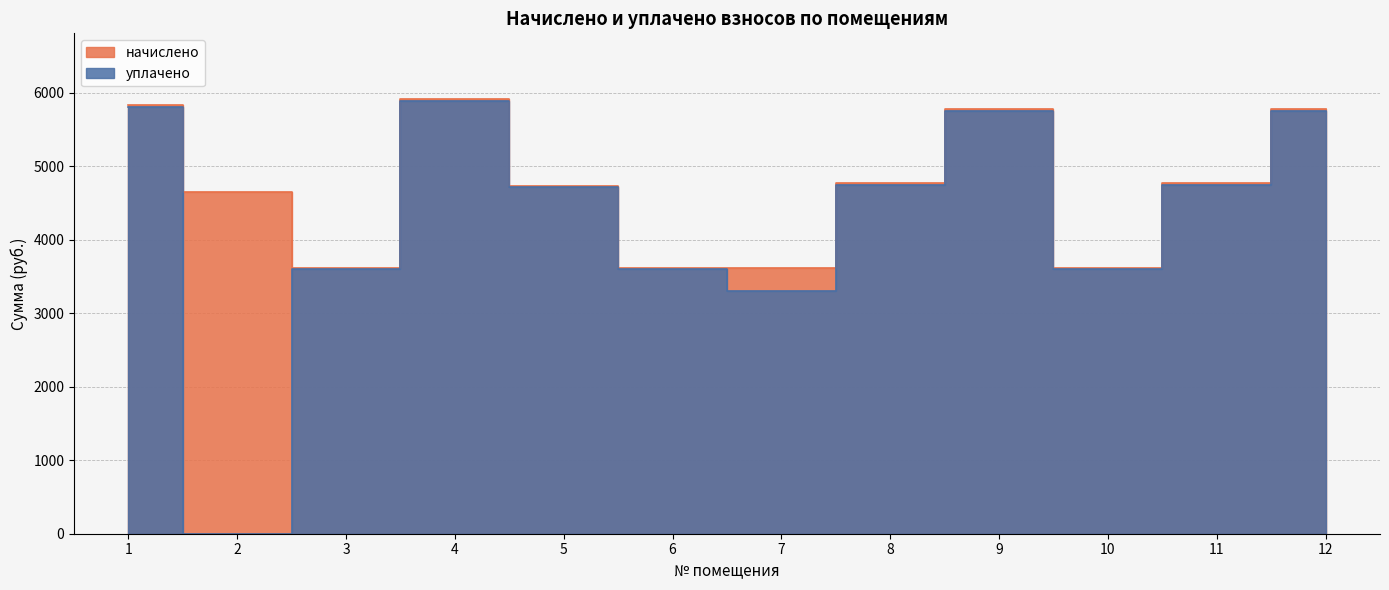

True or false: начислено and уплачено intersect in this chart.

False